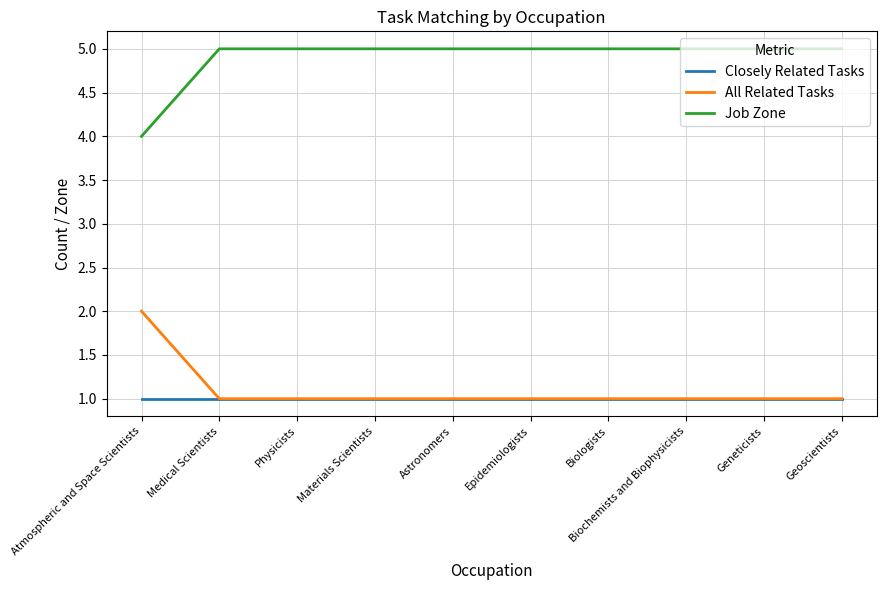

Reading left to right, what are all the values shown in this chart?

Closely Related Tasks: Atmospheric and Space Scientists=1	Medical Scientists=1	Physicists=1	Materials Scientists=1	Astronomers=1	Epidemiologists=1	Biologists=1	Biochemists and Biophysicists=1	Geneticists=1	Geoscientists=1
All Related Tasks: Atmospheric and Space Scientists=2	Medical Scientists=1	Physicists=1	Materials Scientists=1	Astronomers=1	Epidemiologists=1	Biologists=1	Biochemists and Biophysicists=1	Geneticists=1	Geoscientists=1
Job Zone: Atmospheric and Space Scientists=4	Medical Scientists=5	Physicists=5	Materials Scientists=5	Astronomers=5	Epidemiologists=5	Biologists=5	Biochemists and Biophysicists=5	Geneticists=5	Geoscientists=5